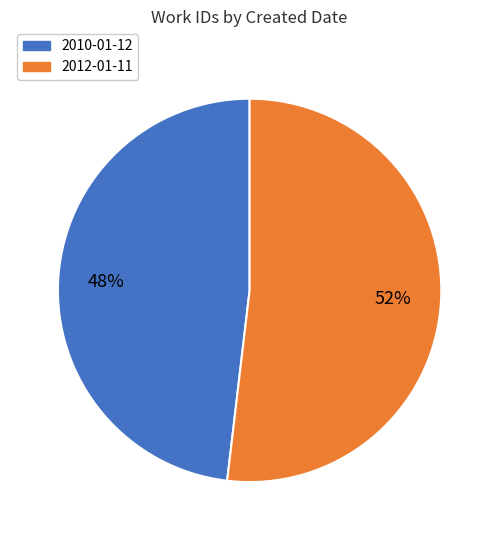

Which category has the smallest portion of the pie?

2010-01-12